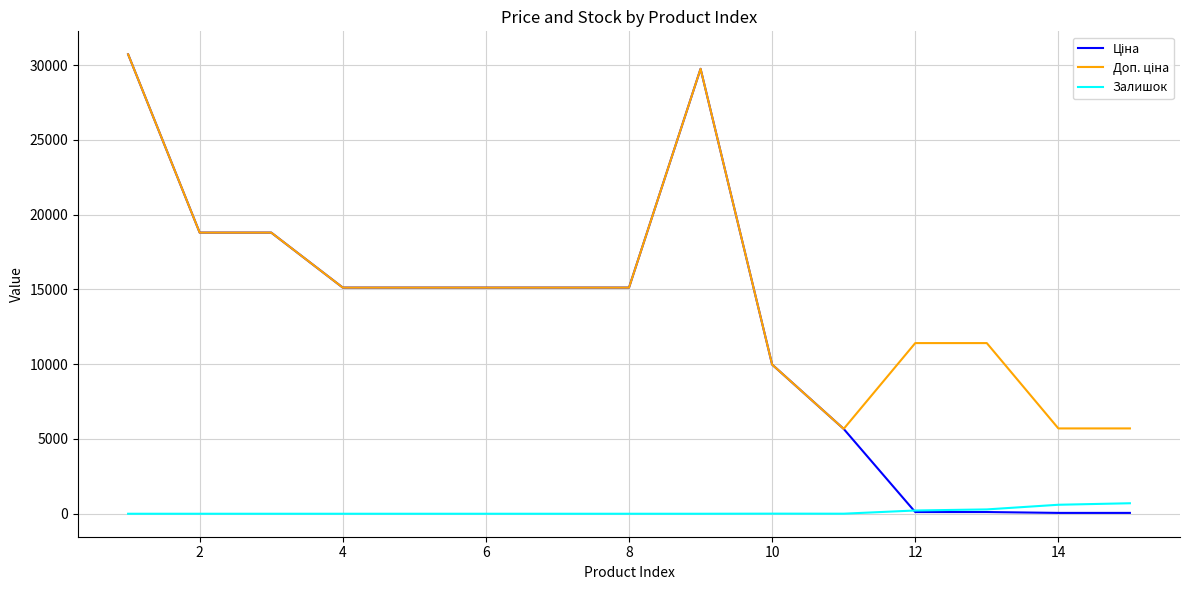

Is this an area chart (filled region under the line)?

No